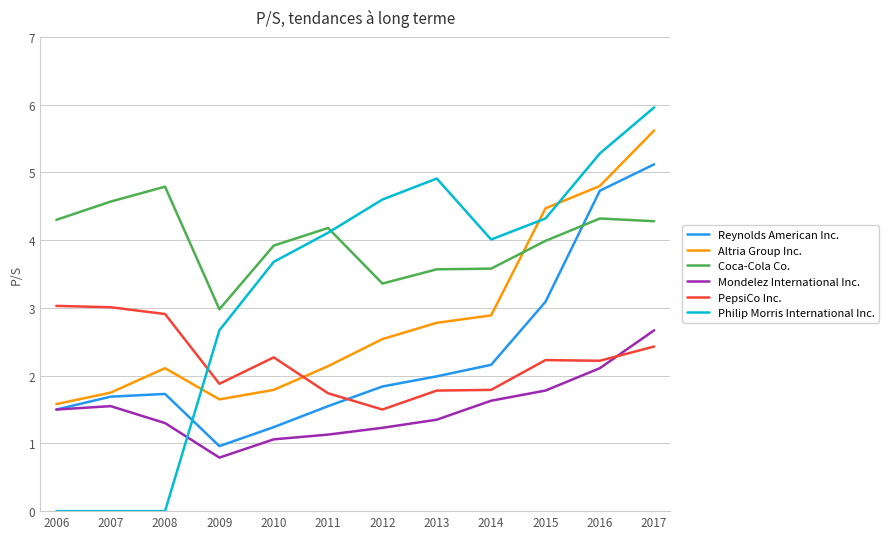

Read the Reynolds American Inc. value at 2008.

1.7